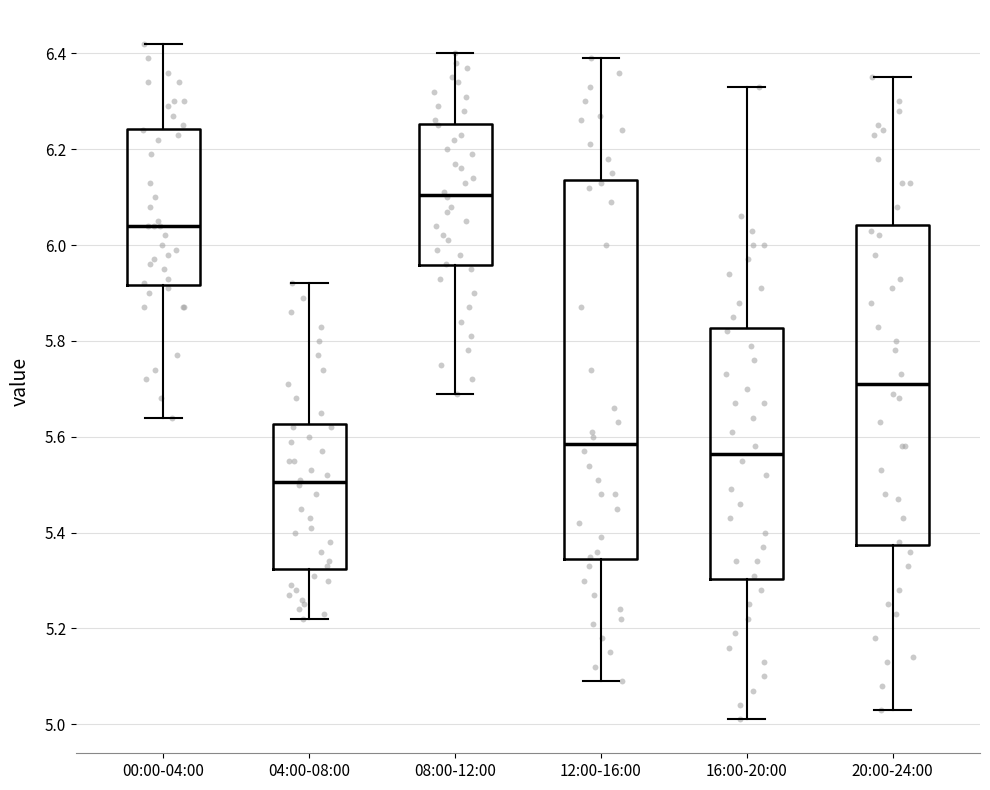

Comparing the boxes themselves (not the whiskers), which one is the tallest?

12:00-16:00